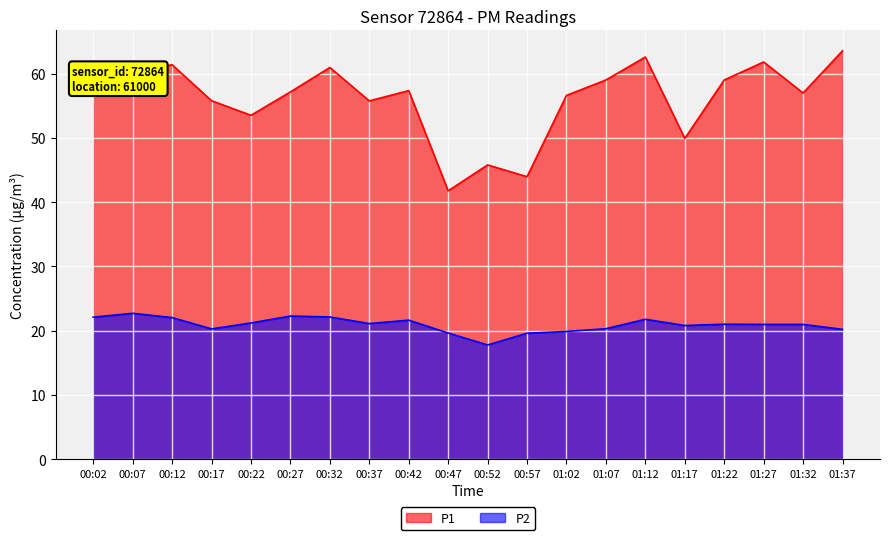

What is the lowest value of the P1 series?

41.8